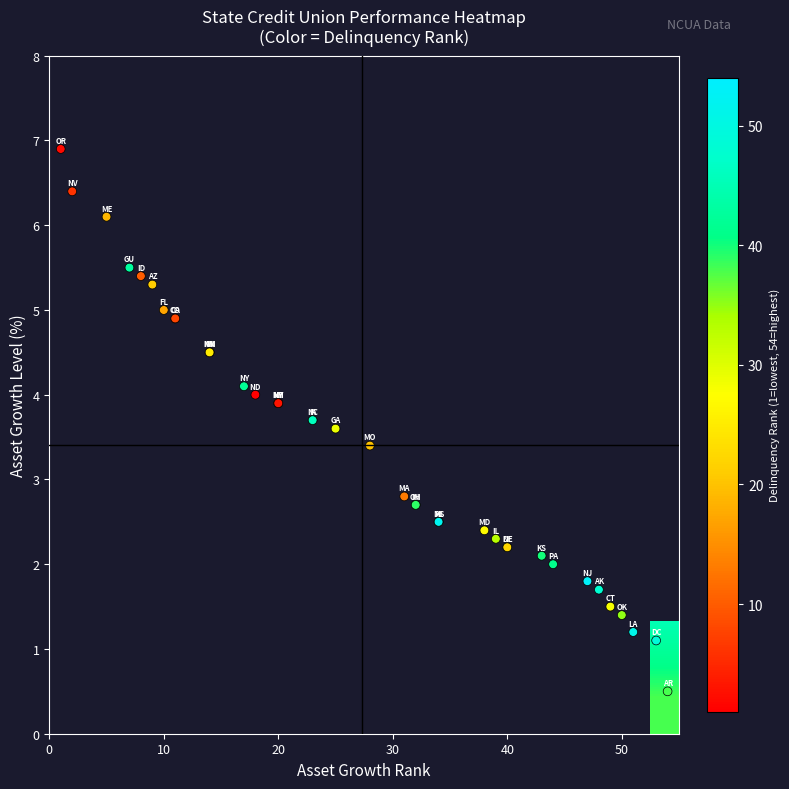

Which series has the largest total across all categories?

delinquency_rank